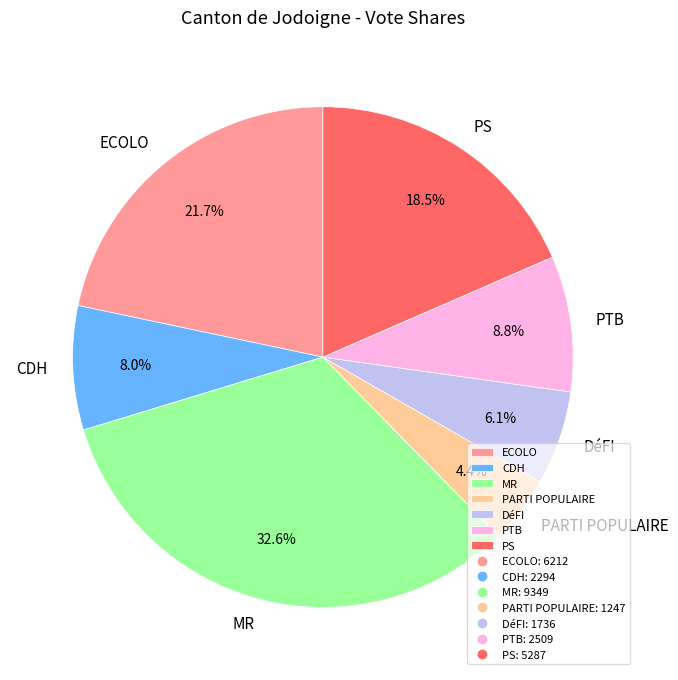

To the nearest percent, what is the difference between the ECOLO and PS slice percentages?

3%